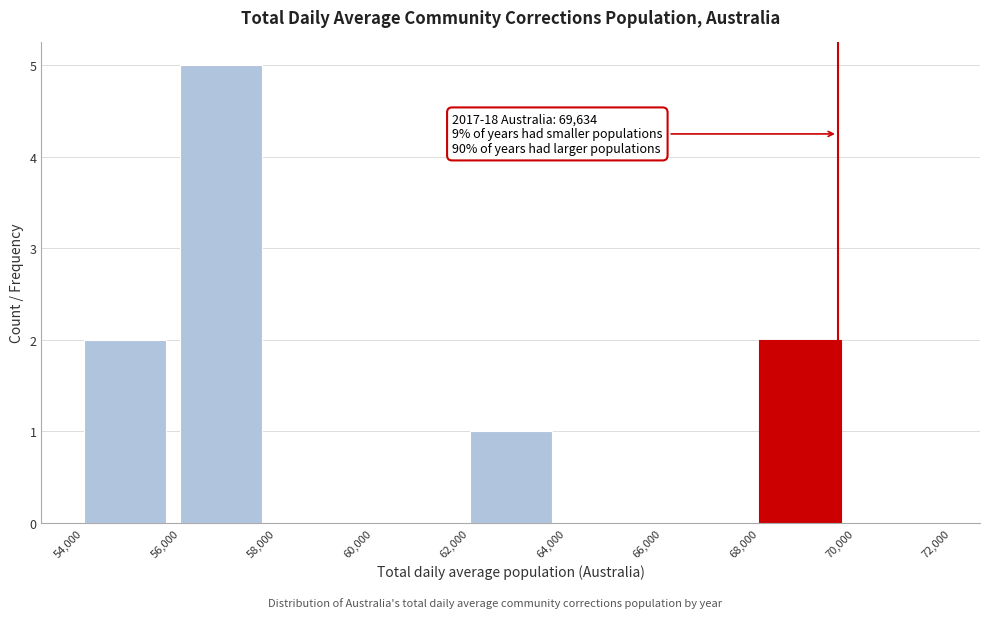

Which range on the x-axis has the tallest bar?

56,000 to 58,000